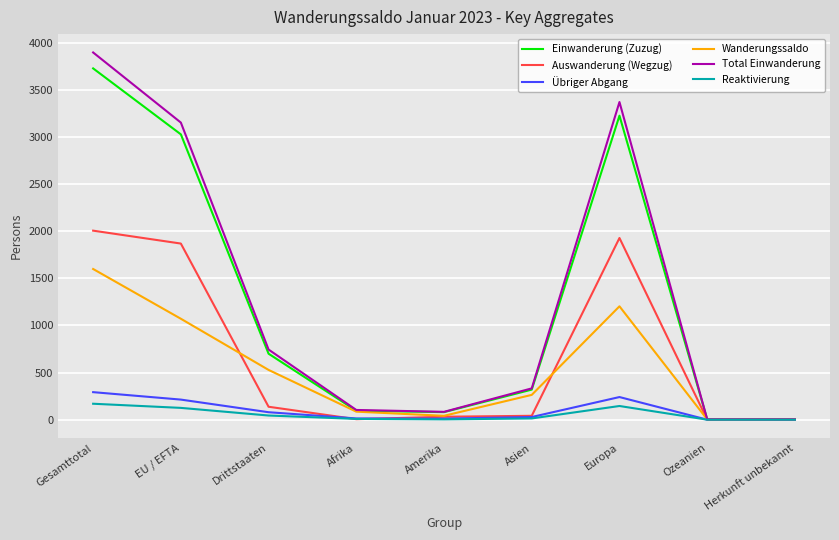

Which series has the widest spread of values?

Total Einwanderung